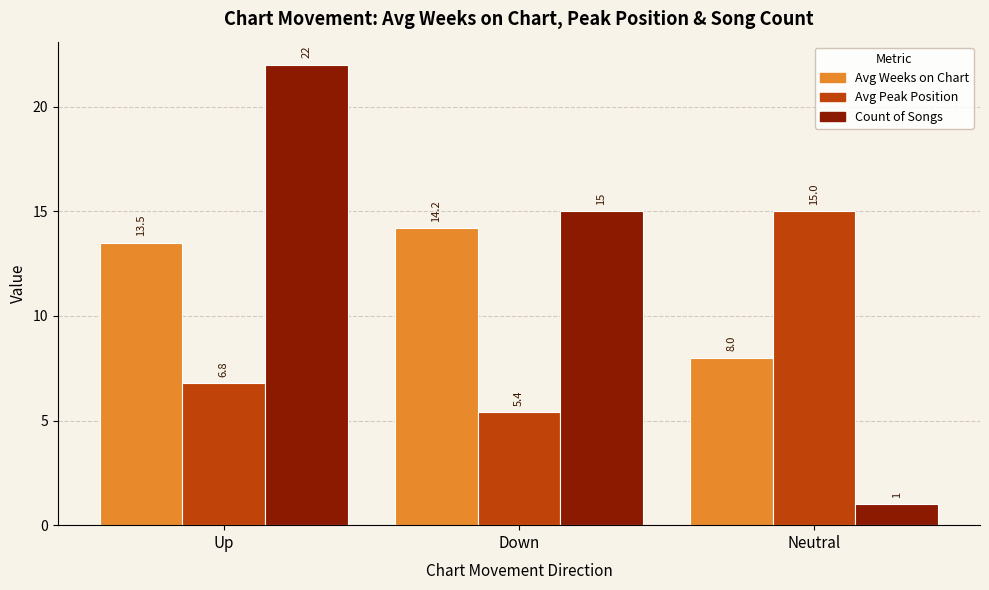

True or false: Count of Songs has a value of 15.0 at Down.

True